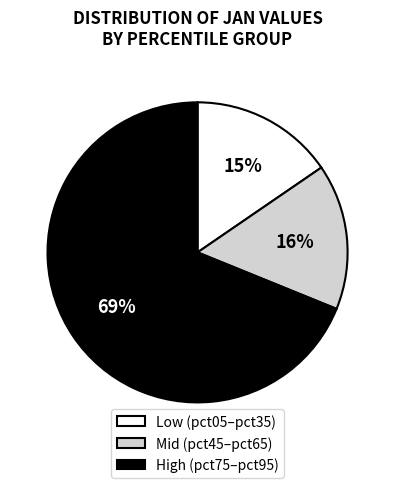

Is it true that Low (pct05–pct35) is 15% of the pie?

True